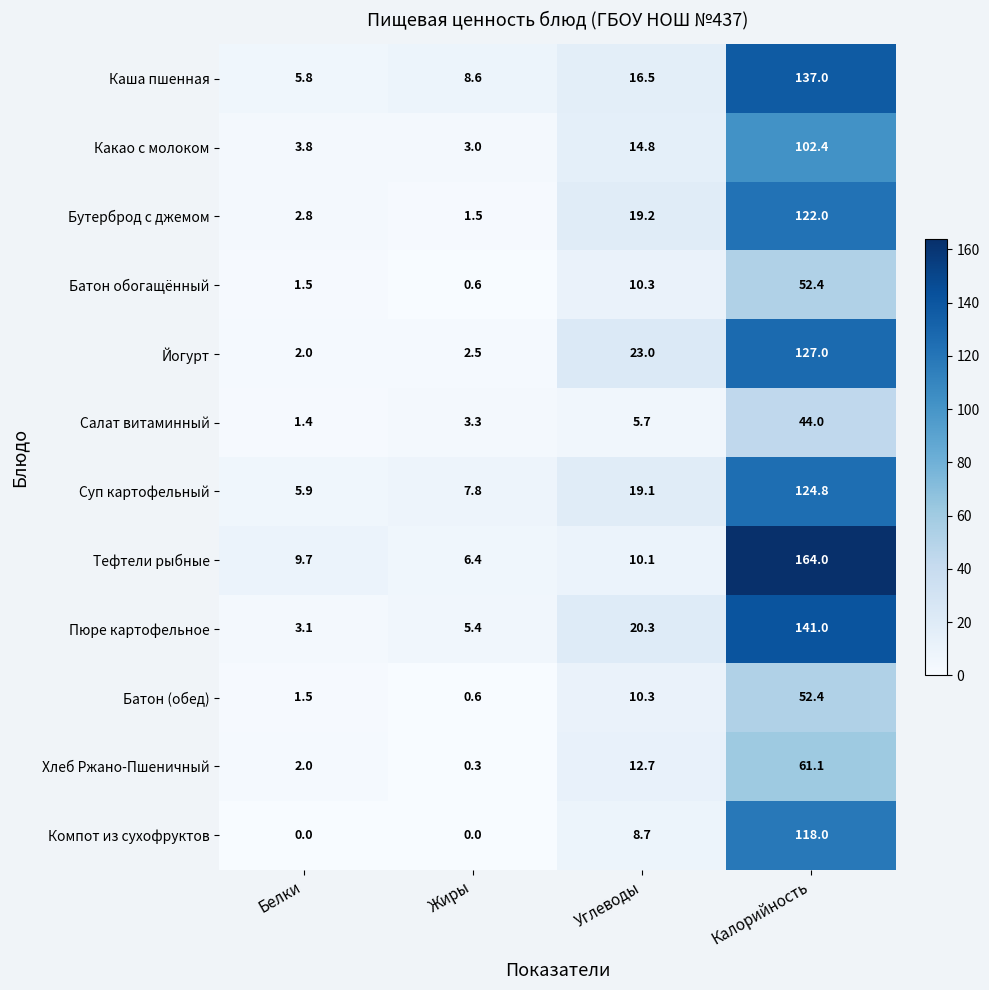

What is the sum of the Батон (обед) values at Белки and Калорийность?

53.9